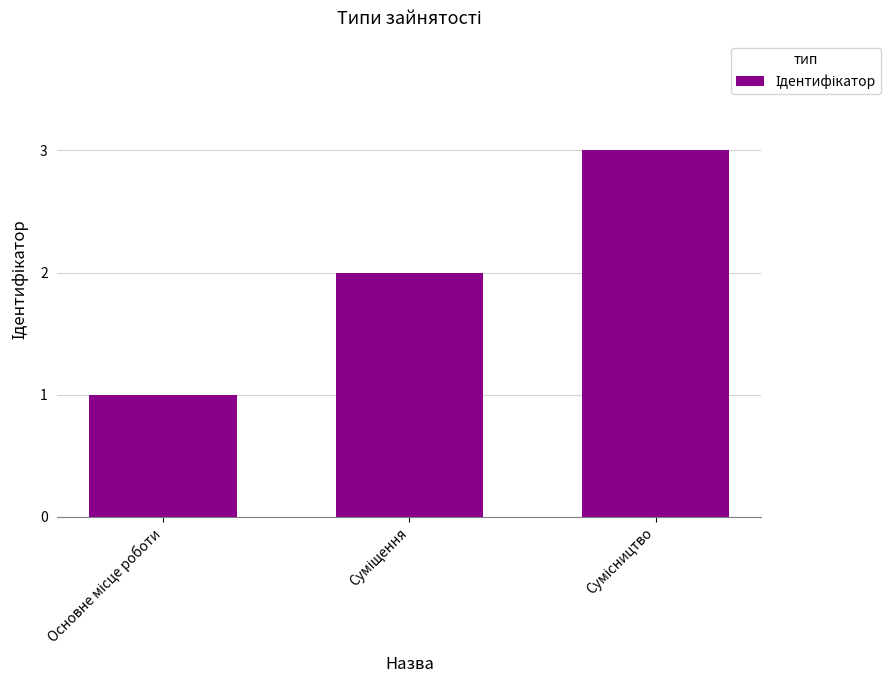

What is the greatest value displayed?

3